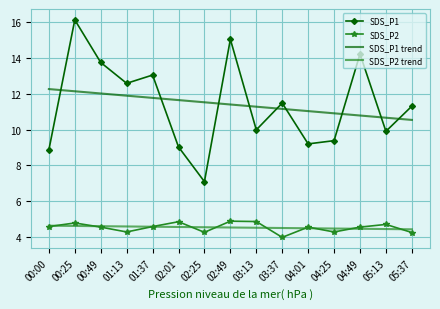

Rank the series at 00:25 from lowest to highest value.

SDS_P2 trend, SDS_P2, SDS_P1 trend, SDS_P1